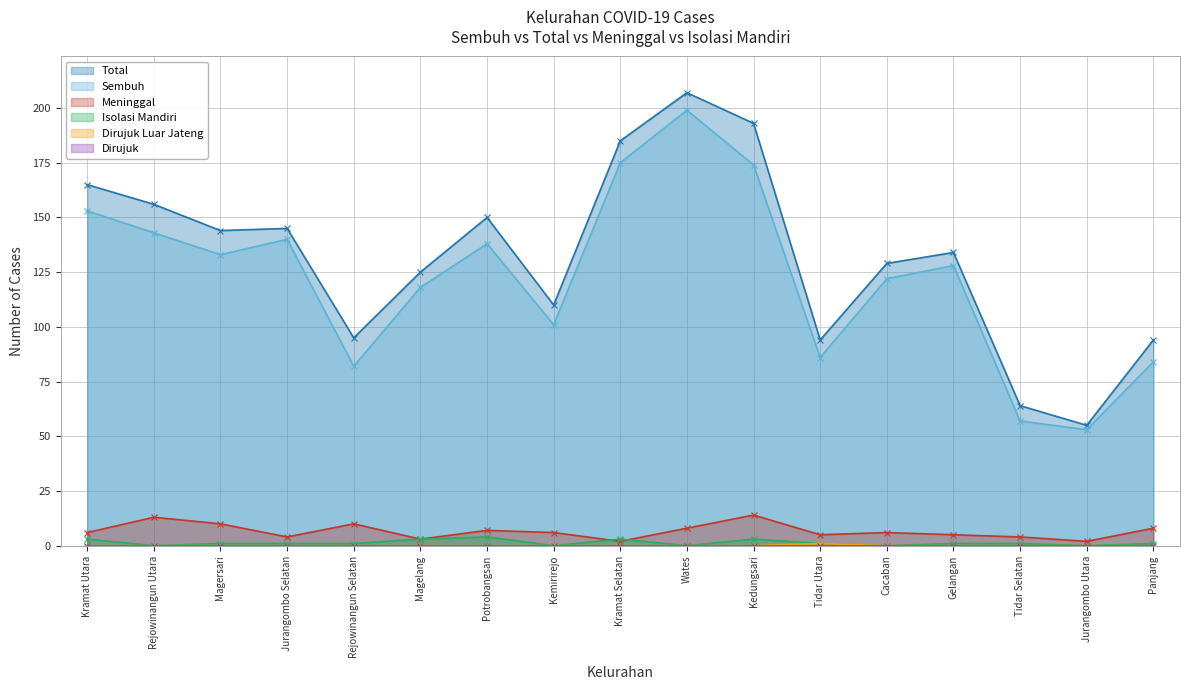

True or false: Total and Dirujuk Luar Jateng cross at least once.

False